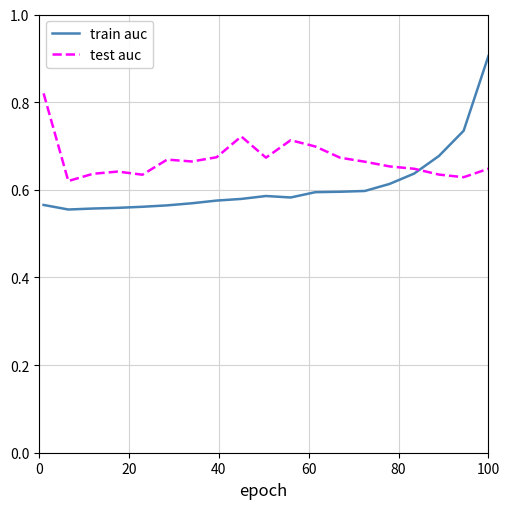

Which series has the largest total across all categories?

test auc